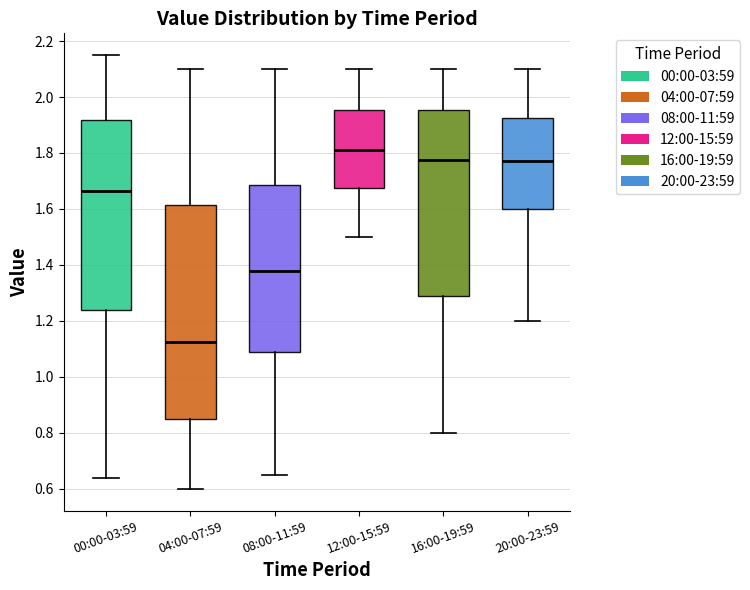

Which box's median line is the highest?

12:00-15:59